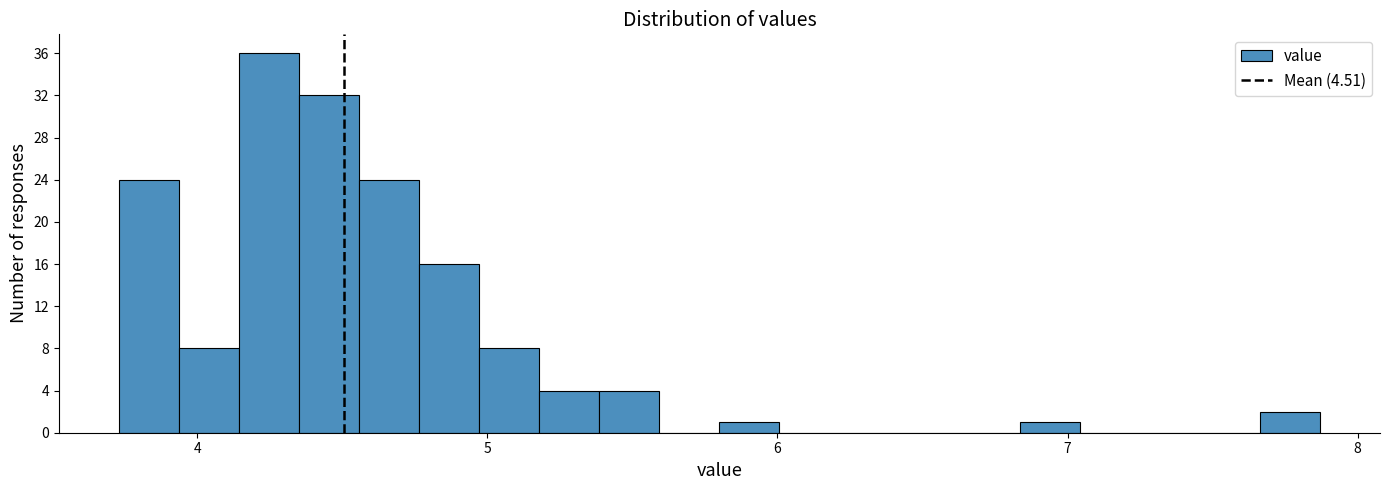

Around what value on the x-axis is the tallest bar? Give the approximate position of its centre, as read against the axis.

4.2